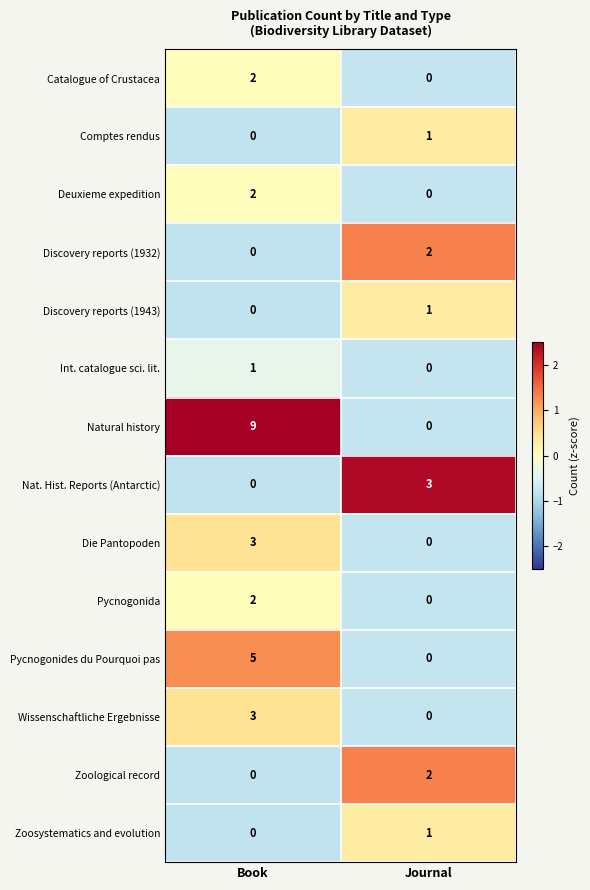

How many categories are shown in the chart?

2